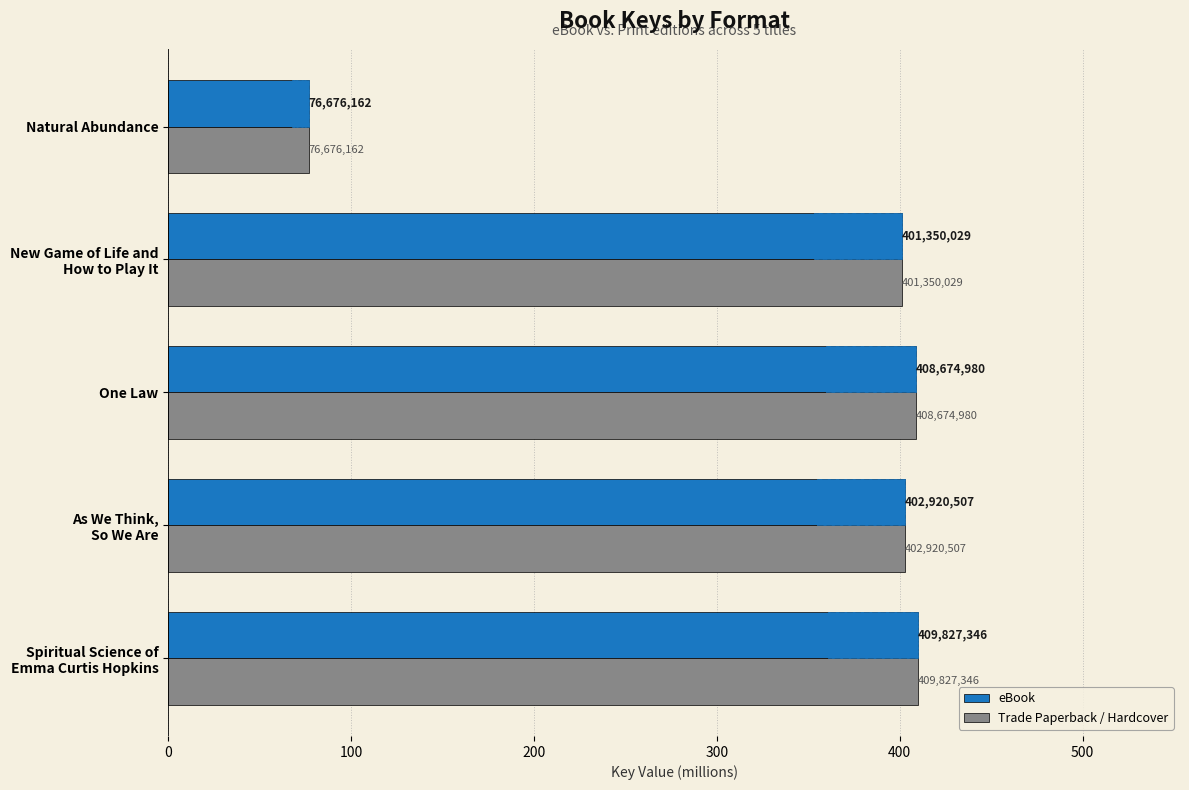

Rank the series by their maximum value, from lowest to highest.

eBook, Trade Paperback / Hardcover